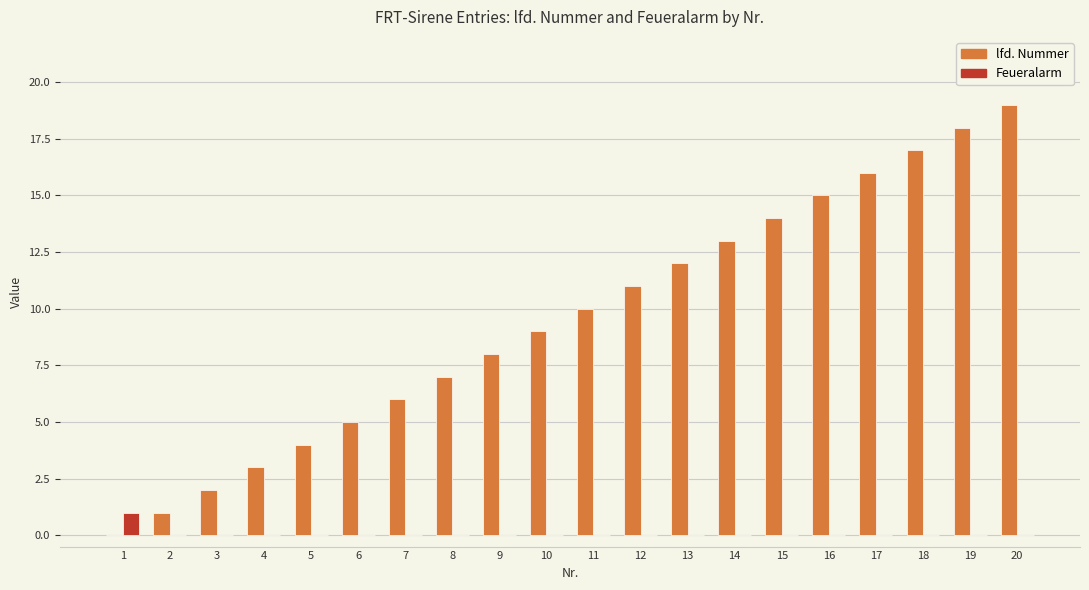

How many series are shown in this chart?

2